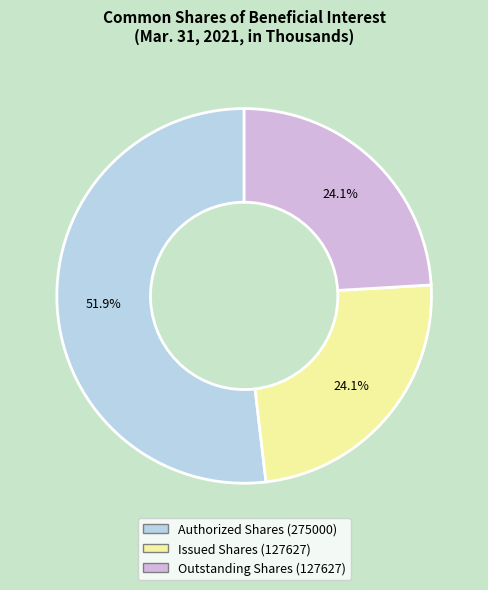

Which category accounts for the majority?

Authorized Shares (275000)